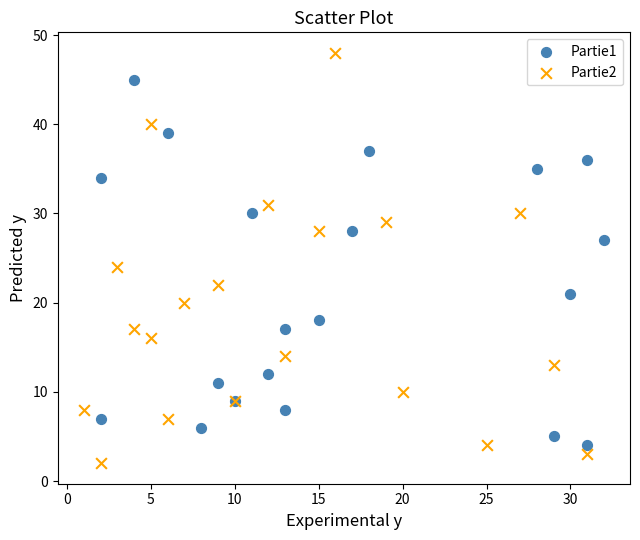

Which series contains the highest Y value?

Partie2